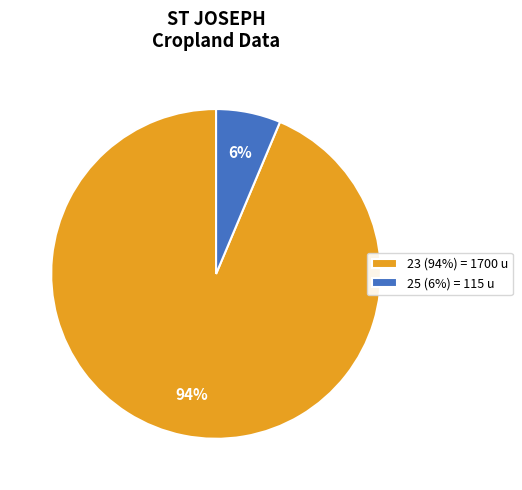

Rank the categories by value from highest to lowest.

23, 25